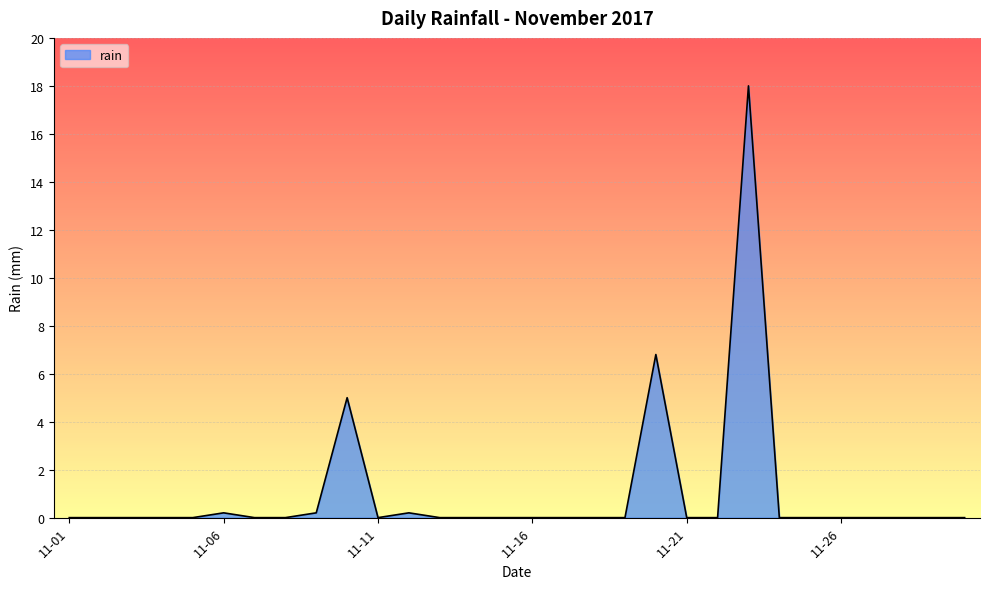

Count the number of categories in the chart.

30